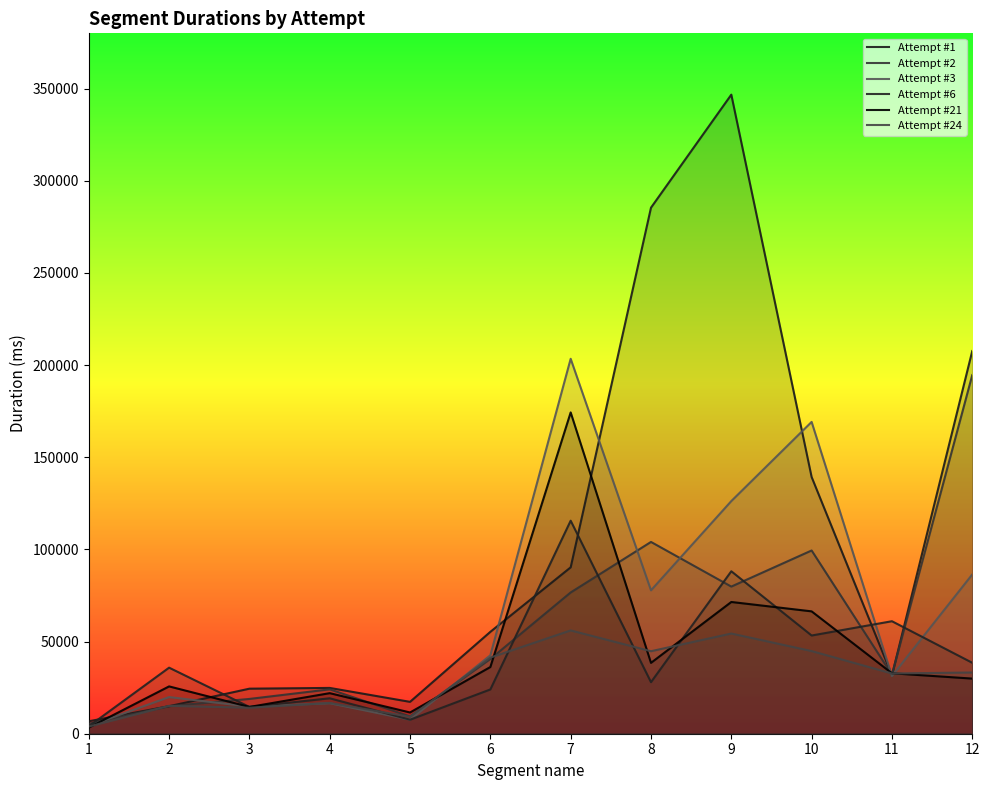

What is the difference between the highest and lowest values at 3?

10329